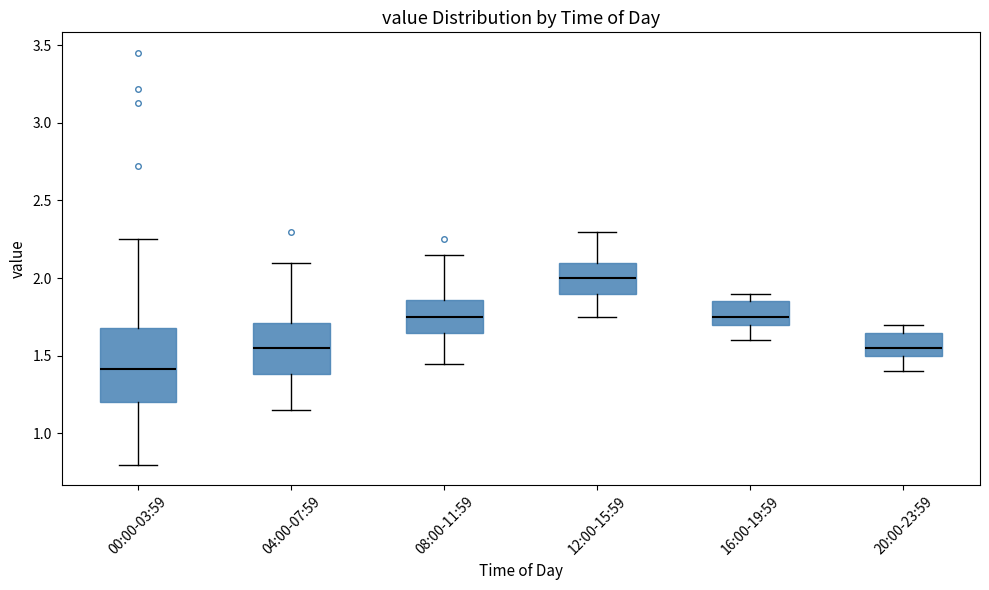

Where is the lower edge of the box for 04:00-07:59 on the y-axis? The values are not printed on the chart, so give them approximately, as read against the axis.

1.40